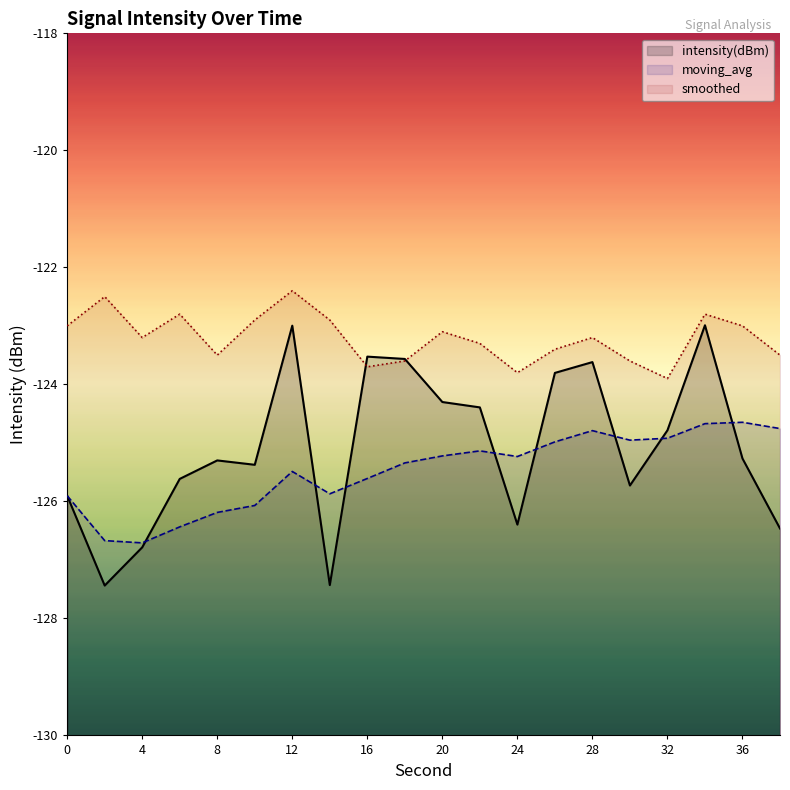

True or false: smoothed has more than 2 points higher than both neighbors.

True